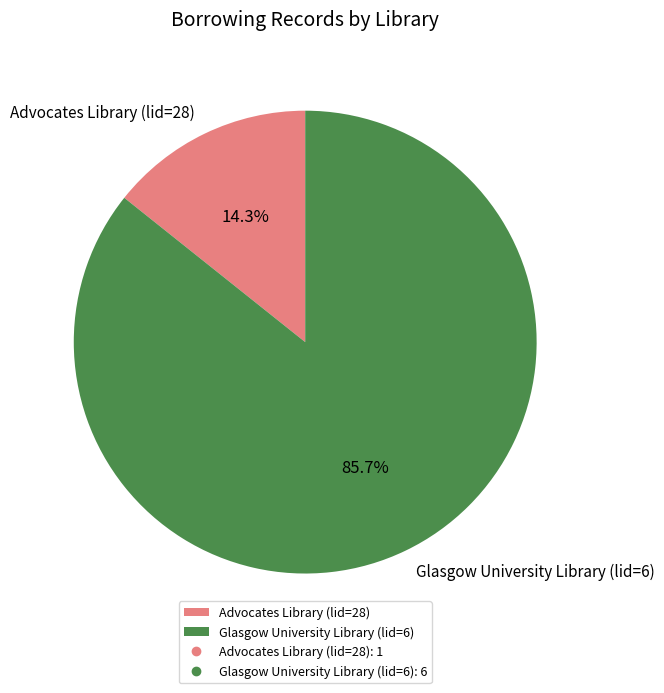

To the nearest percent, what is the difference between the Glasgow University Library (lid=6) and Advocates Library (lid=28) slice percentages?

71%